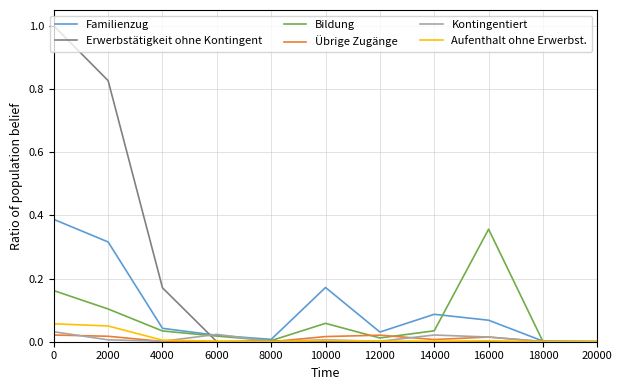

Which series has the largest total across all categories?

Erwerbstätigkeit ohne Kontingent